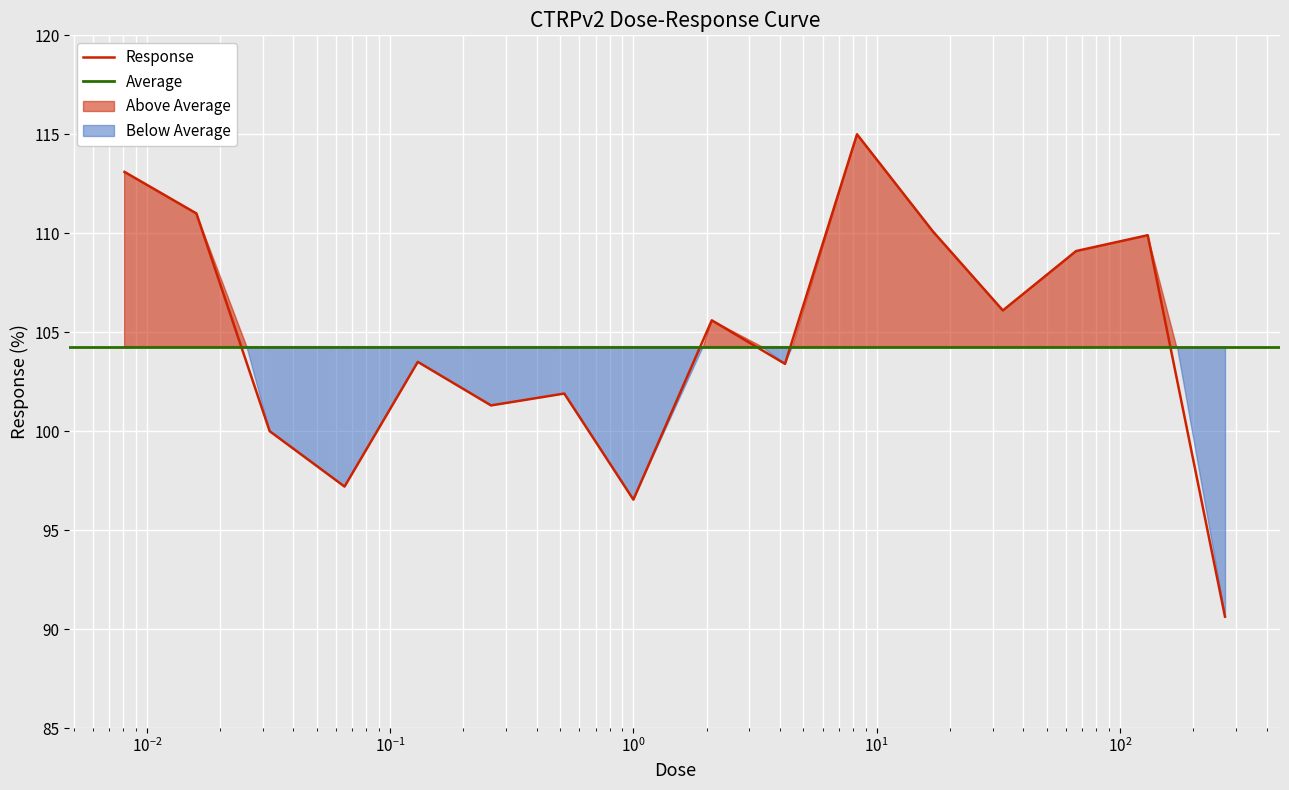

How many interior local valleys (lower than both neighbors) does the data have?

5